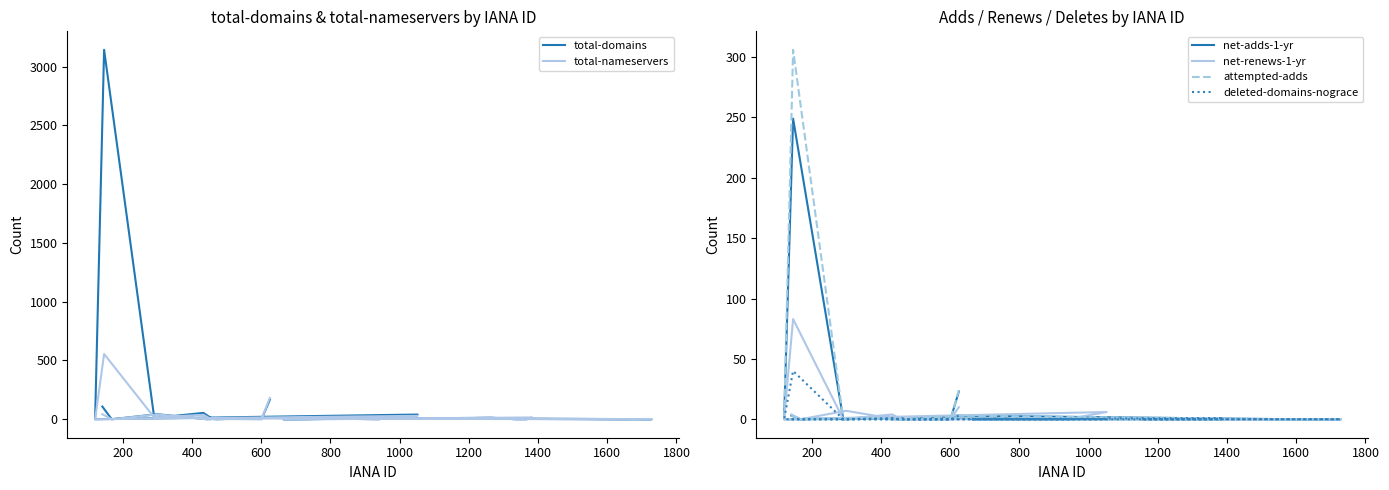

At how many categories does at least one series exceed 1940?

1